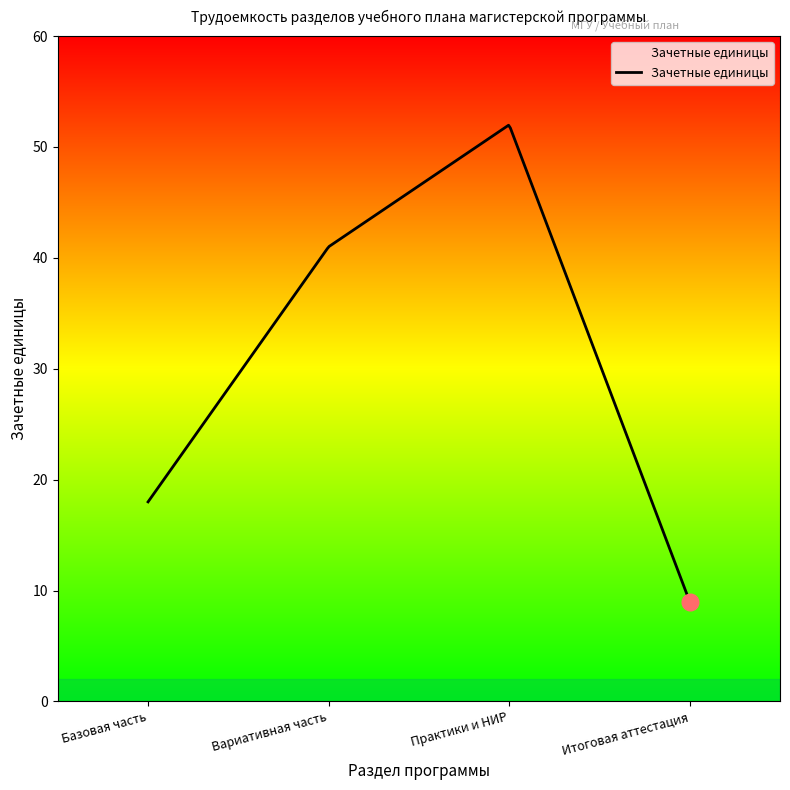

What is the difference between the maximum and minimum values?

43.0